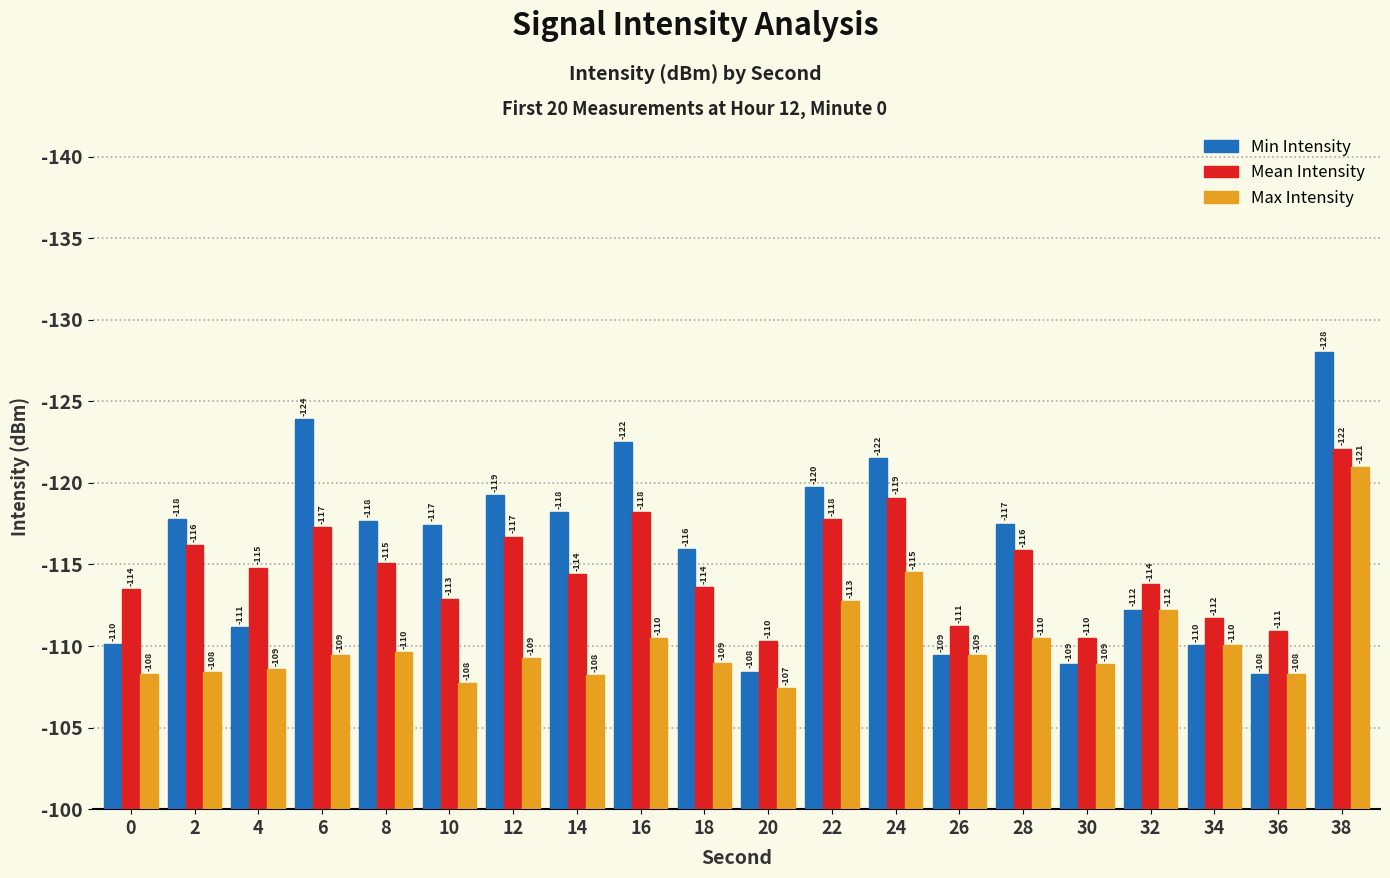

What are all the series names shown in the legend?

Min Intensity, Mean Intensity, Max Intensity